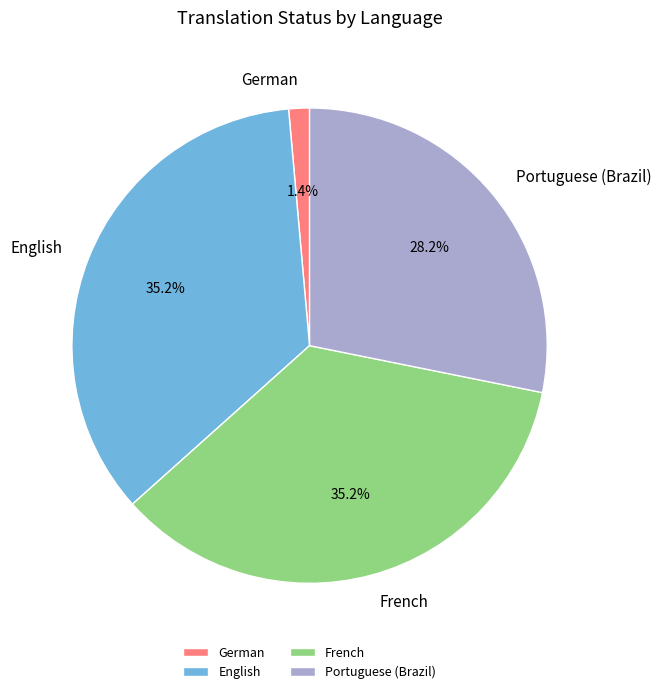

Does any single category account for the majority?

No